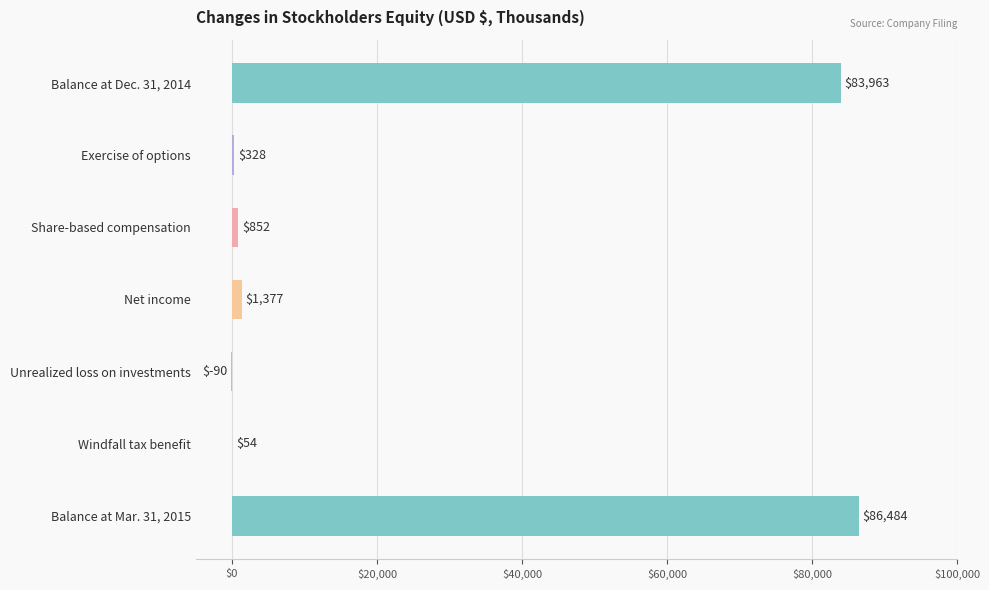

How many positive values are there?

6